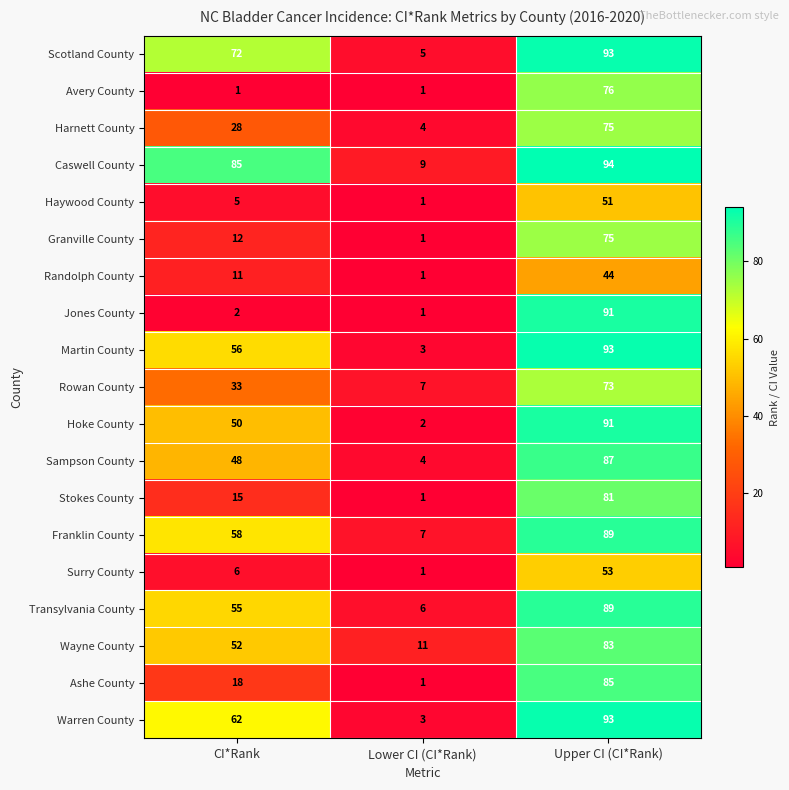

At which label does Randolph County reach its peak?

Upper CI (CI*Rank)